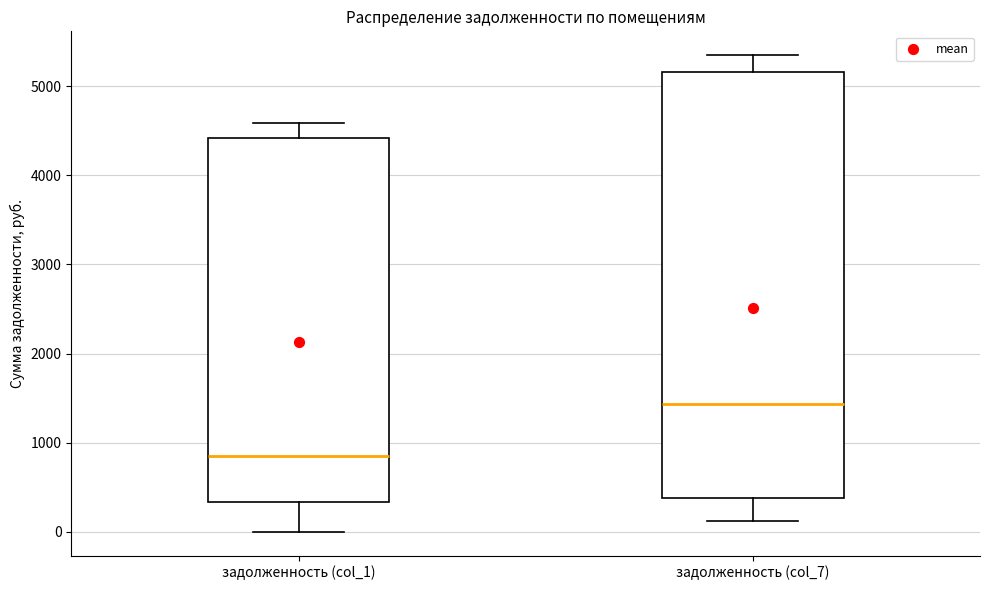

Reading left to right, transcribe this box plot: for each box, give where its median line is, the range the box spans, and where its two whiskers end, as read against the y-axis. The values are not printed on the chart, so give them approximately, as read against the axis.

задолженность (col_1): median 900, box 300 to 4400, whiskers 0 to 4600
задолженность (col_7): median 1400, box 400 to 5200, whiskers 100 to 5300